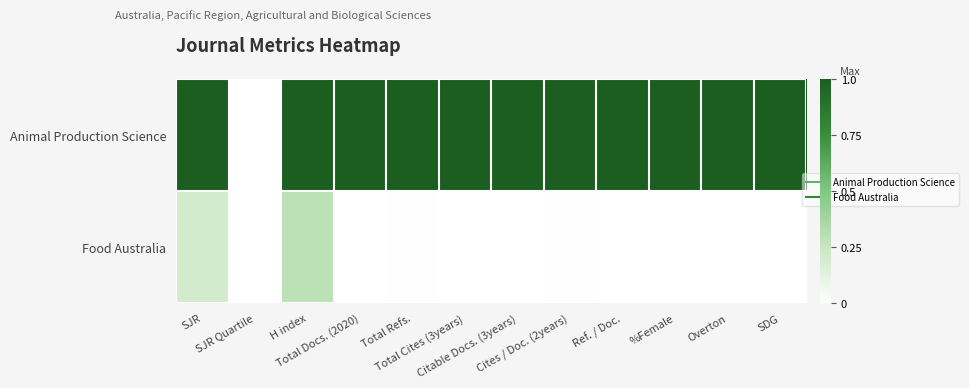

Reading right to left, what are all the values shown in this chart?

Animal Production Science: SDG=1.0	Overton=1.0	%Female=1.0	Ref. / Doc.=1.0	Cites / Doc. (2years)=1.0	Citable Docs. (3years)=1.0	Total Cites (3years)=1.0	Total Refs.=1.0	Total Docs. (2020)=1.0	H index=1.0	SJR Quartile=0.0	SJR=1.0
Food Australia: SDG=0.0	Overton=0.0	%Female=0.0	Ref. / Doc.=0.0	Cites / Doc. (2years)=0.0	Citable Docs. (3years)=0.0	Total Cites (3years)=0.0	Total Refs.=0.0	Total Docs. (2020)=0.0	H index=0.3	SJR Quartile=0.0	SJR=0.2